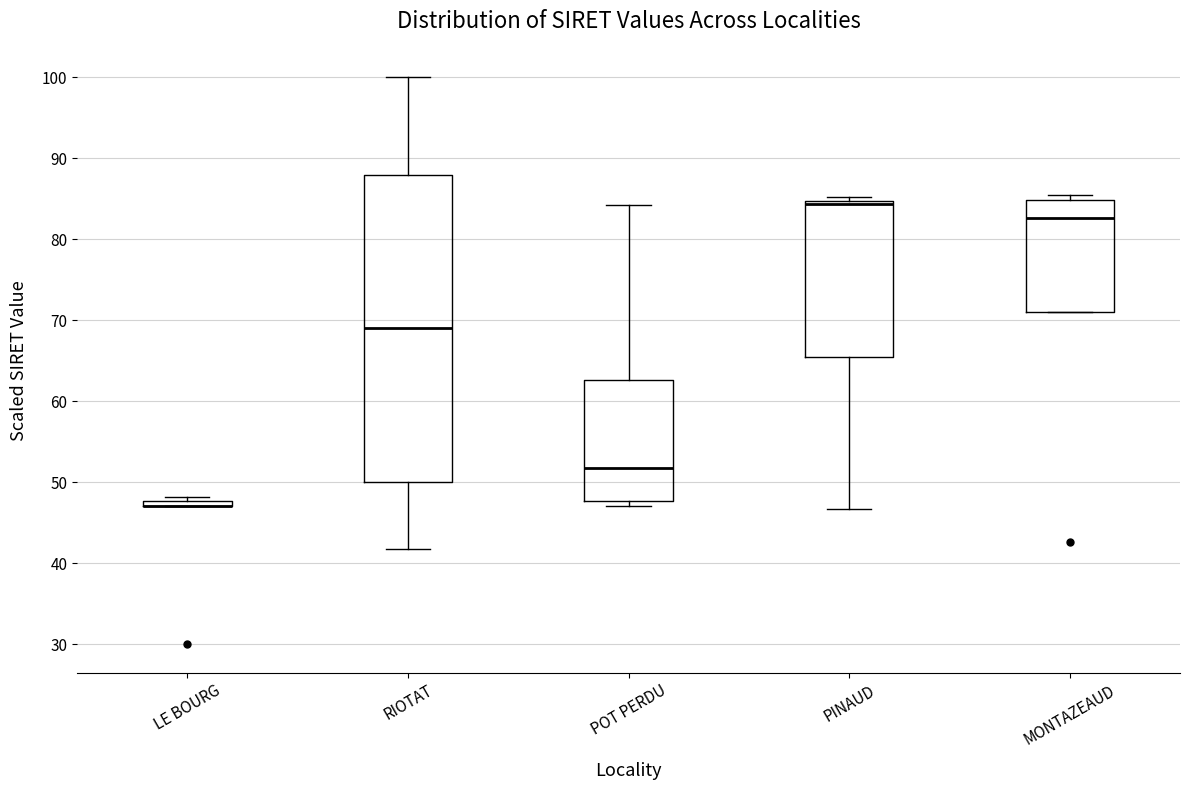

Where is the lower edge of the box for PINAUD on the y-axis? The values are not printed on the chart, so give them approximately, as read against the axis.

66